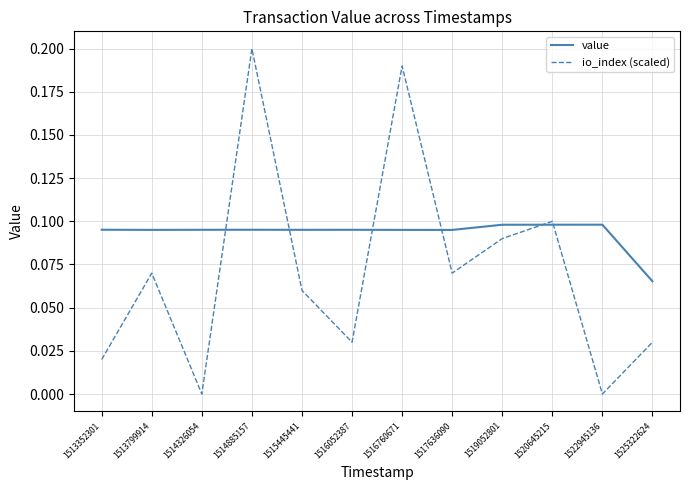

At which category is the sum across all series the highest?

1514885157